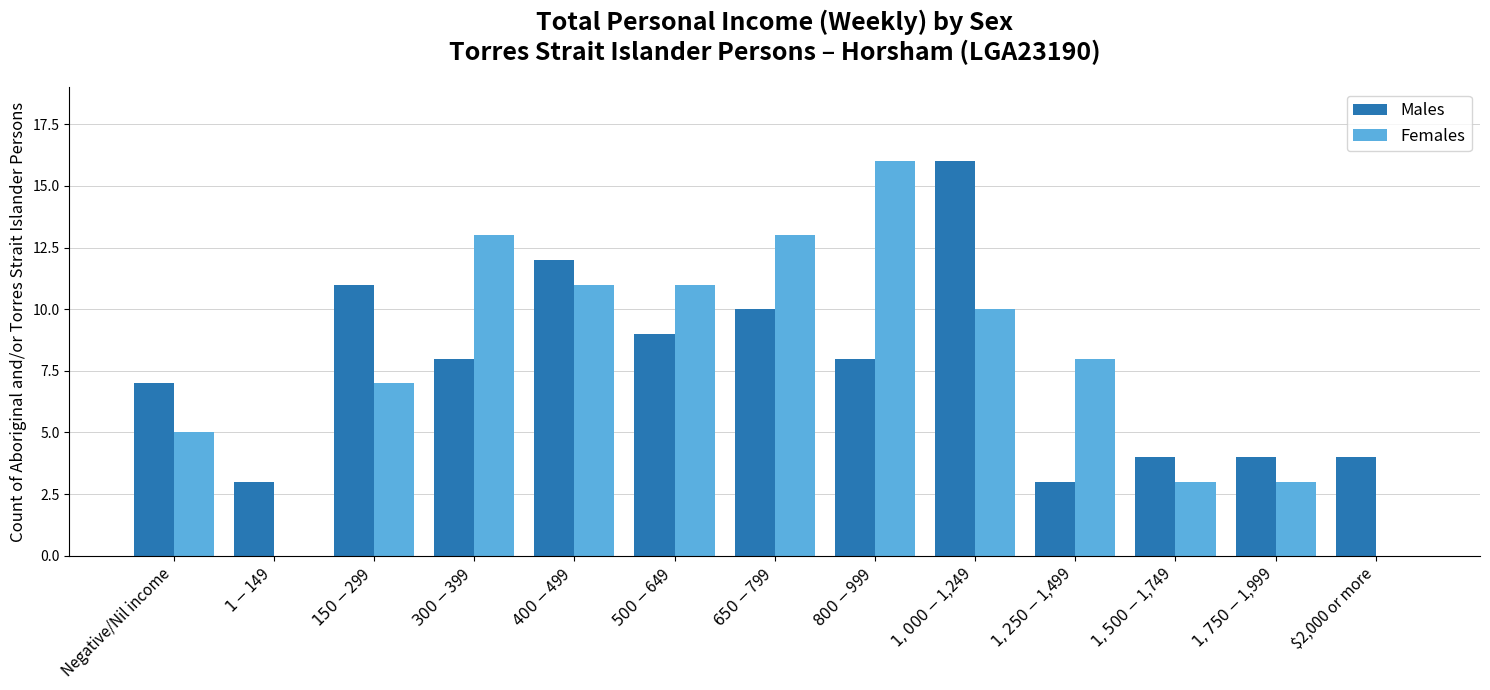

Is the value of Males at $1,000-$1,249 greater than the value of Females at $300-$399?

Yes